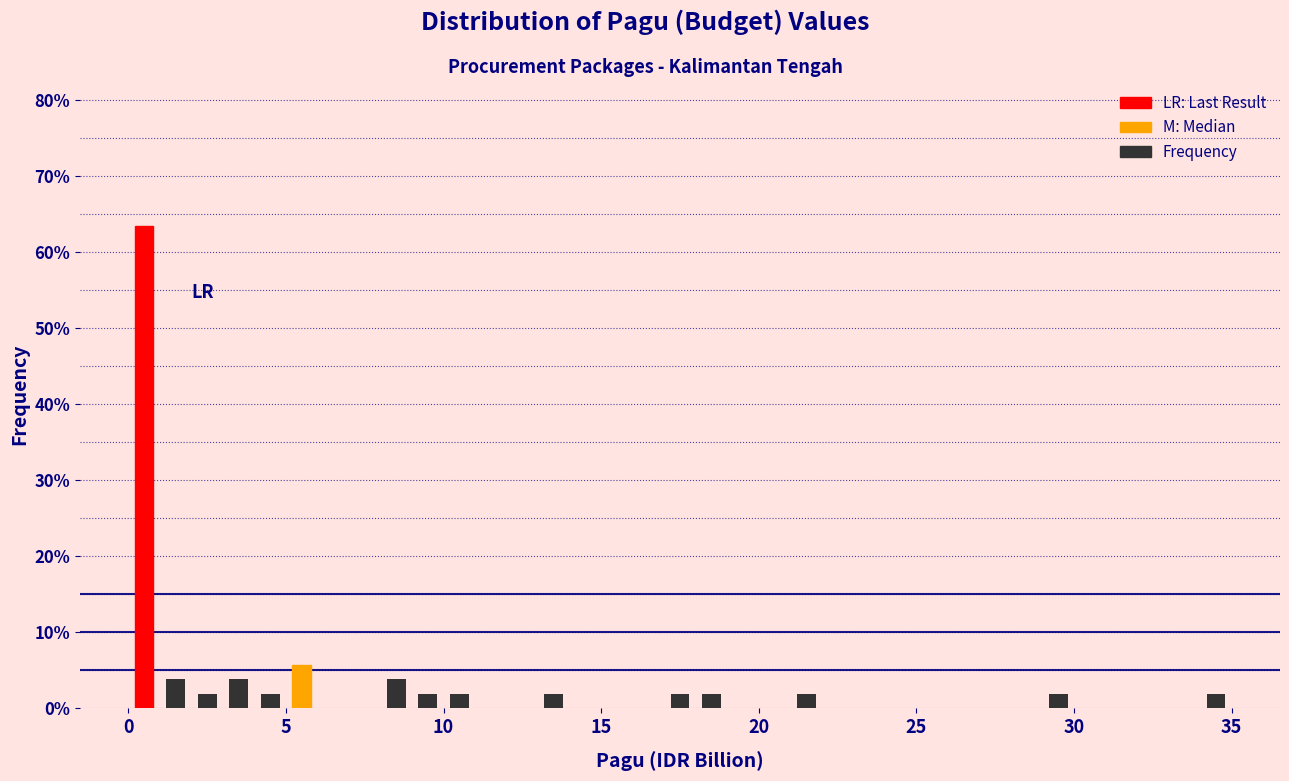

Read against the x-axis, roughly where is the centre of the tallest bar?

0.5